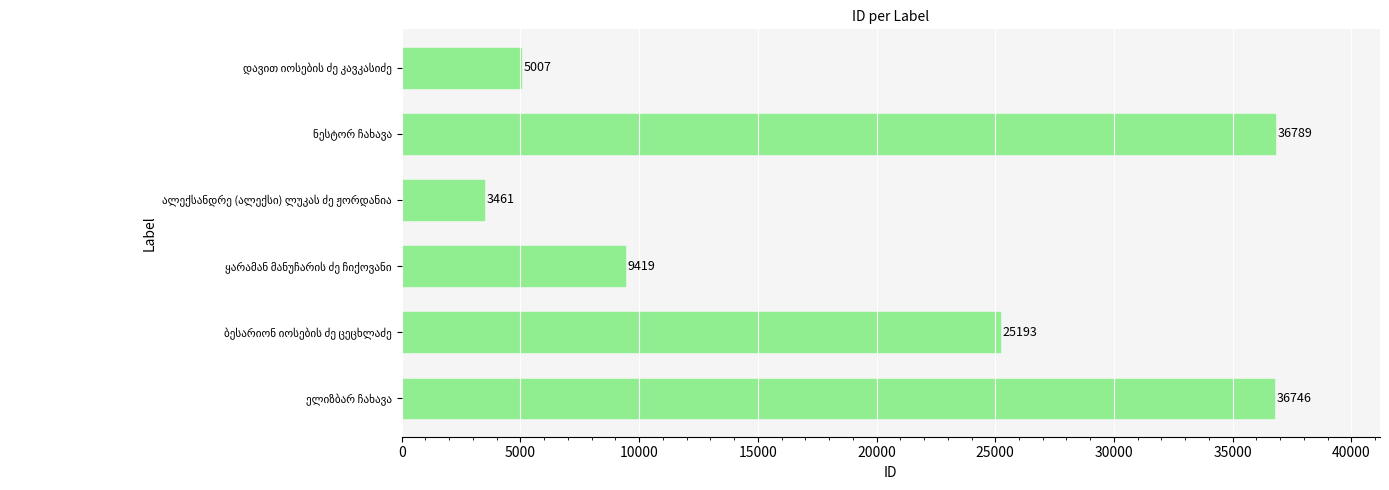

What is the difference between the maximum and minimum values?

33328